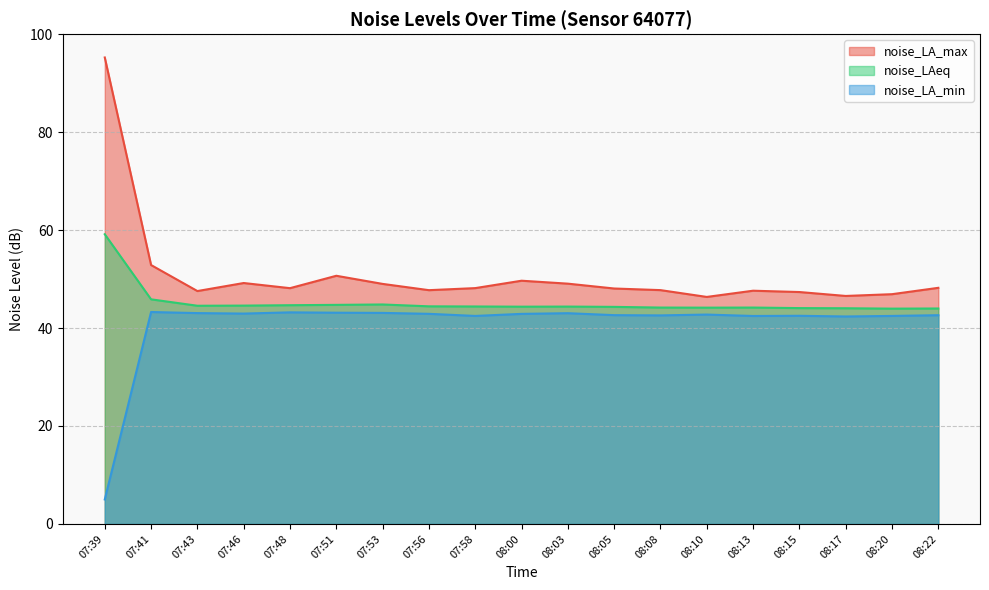

Does the chart have visible grid lines?

Yes